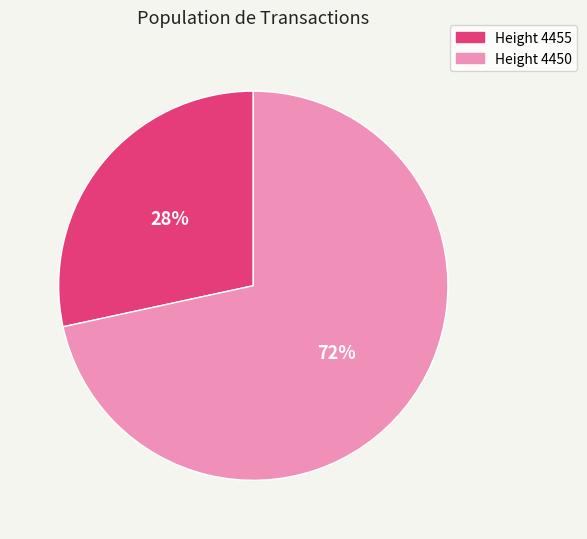

Rank the categories by value from lowest to highest.

Height 4455, Height 4450